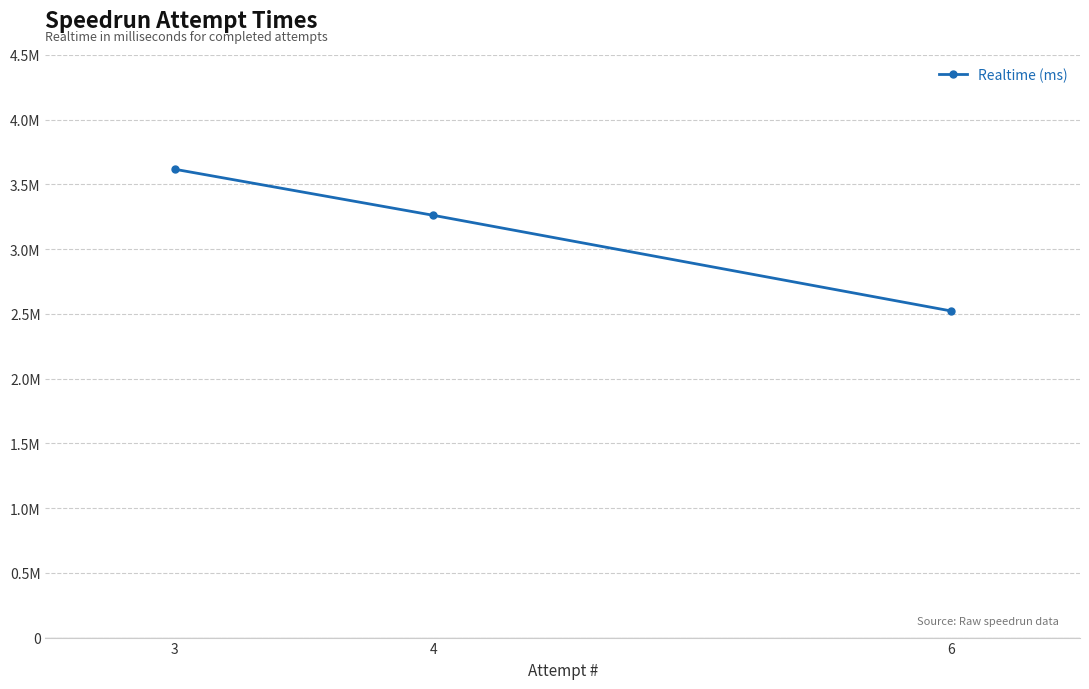

Does the chart have visible grid lines?

Yes